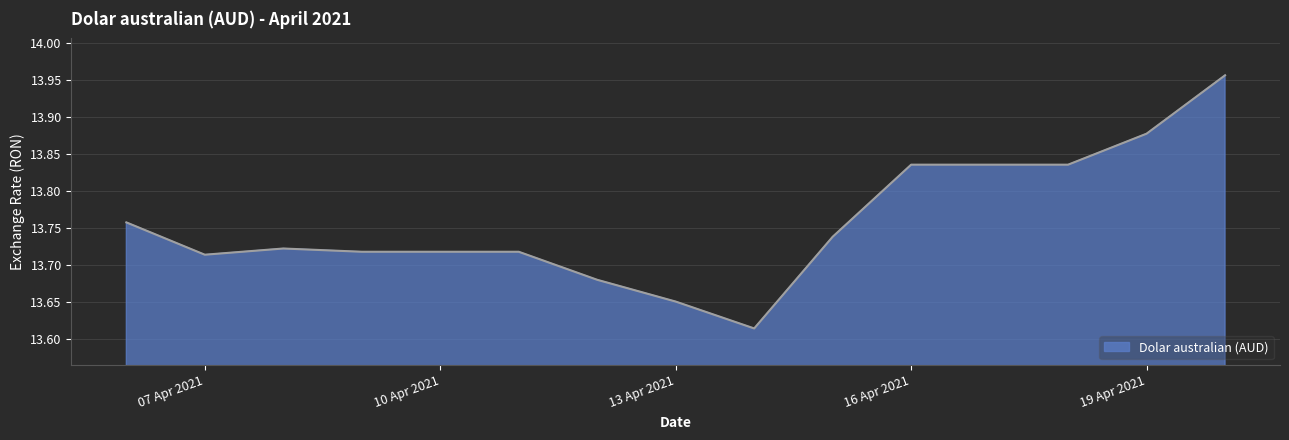

What is the maximum value shown in the chart?

14.0